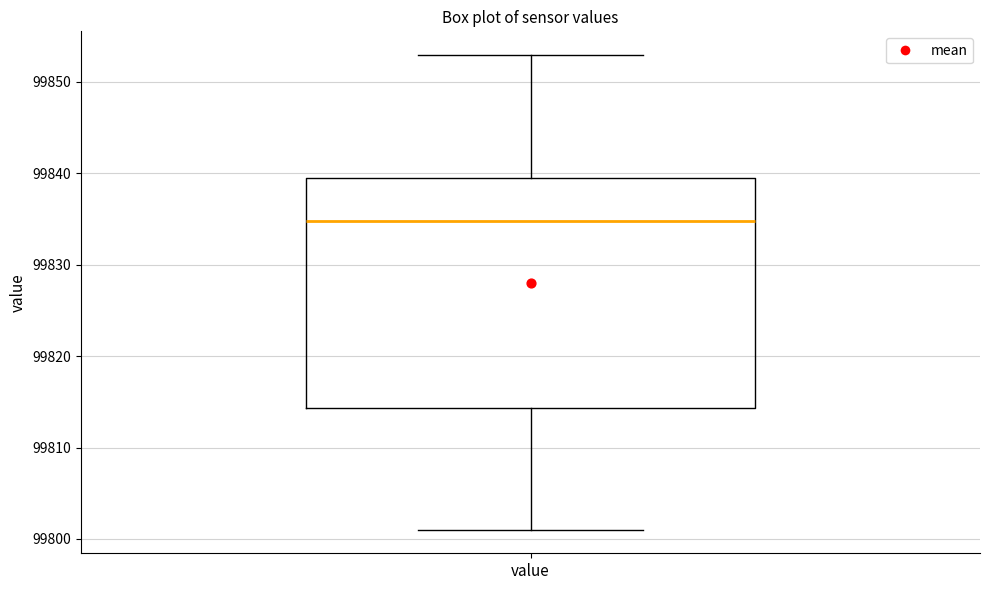

Where does the upper whisker of the box for value end on the y-axis? The values are not printed on the chart, so give them approximately, as read against the axis.

99853